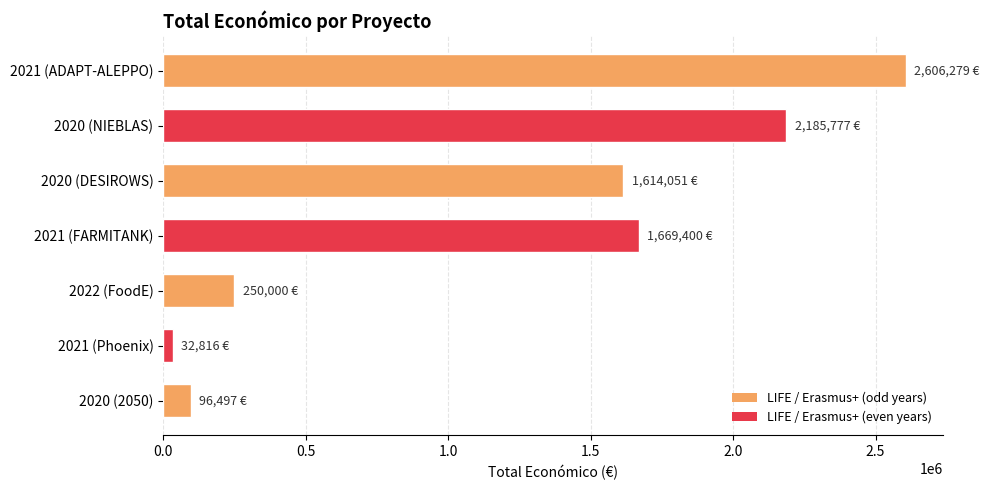

The value at 2021 (FARMITANK) is 601161. True or false?

False